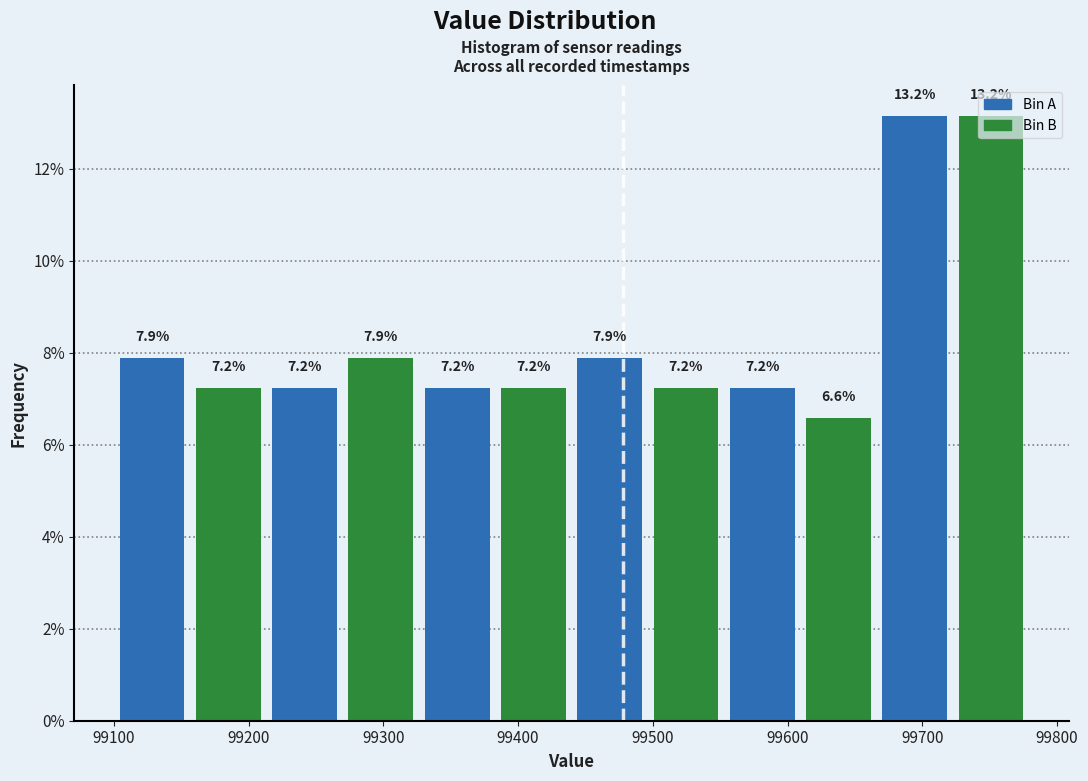

Reading left to right, list every bar in this chart as the range it spans on the x-axis followed by its height. The bar edges are not printed on the chart, so give them approximately, as read against the axis.

99100 to 99160: 7.9
99160 to 99210: 7.2
99210 to 99270: 7.2
99270 to 99330: 7.9
99330 to 99380: 7.2
99380 to 99440: 7.2
99440 to 99500: 7.9
99500 to 99550: 7.2
99550 to 99610: 7.2
99610 to 99670: 6.6
99670 to 99720: 13.2
99720 to 99780: 13.2